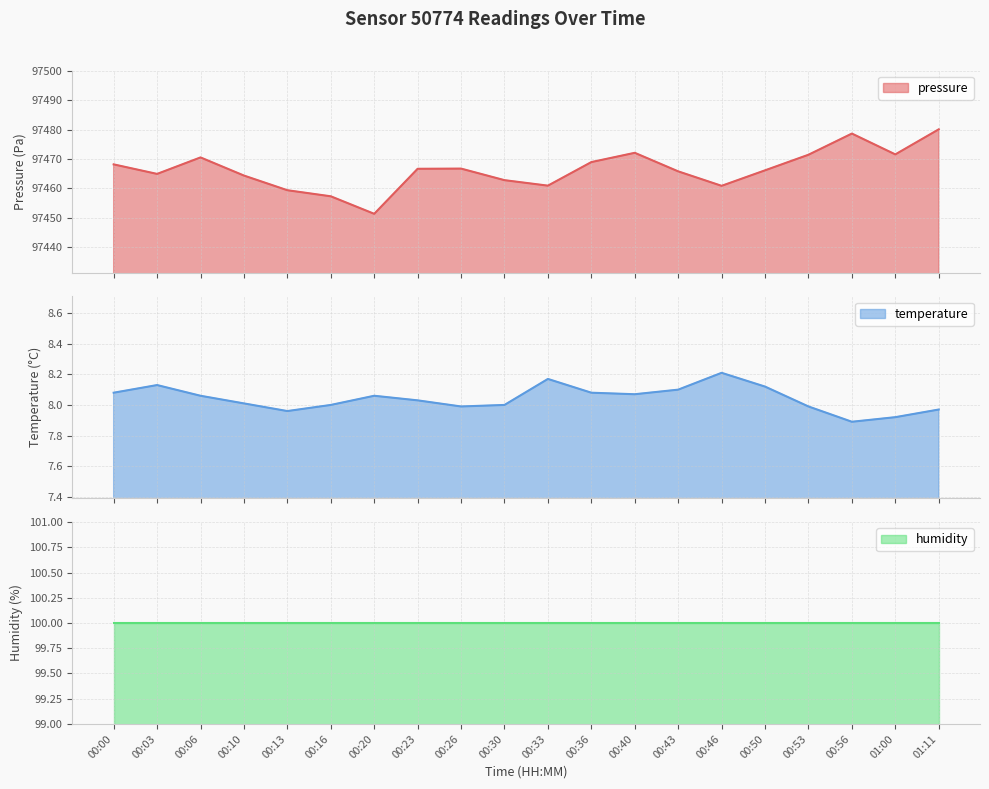

What is the approximate value of pressure at 00:46?

97460.9